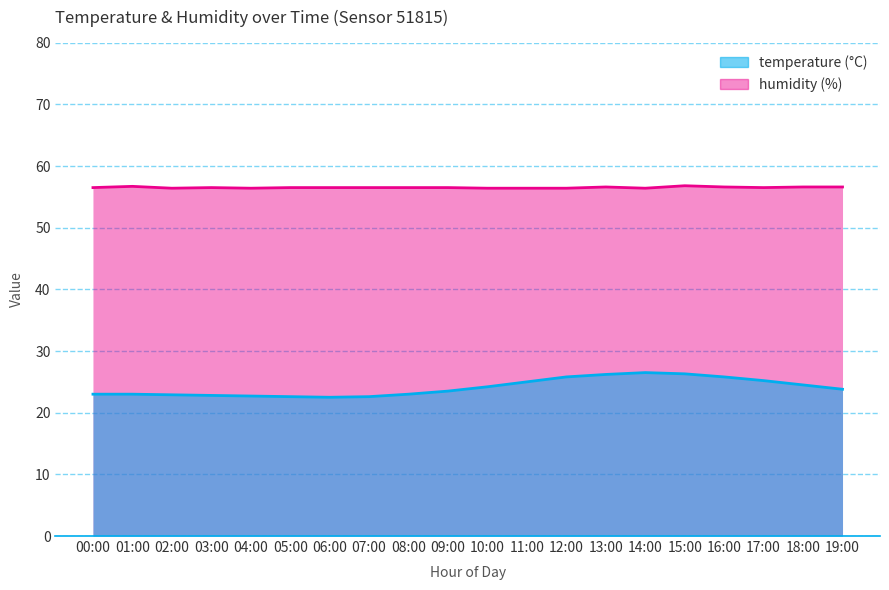

What is the difference between the maximum and second lowest values in the humidity series?

0.4